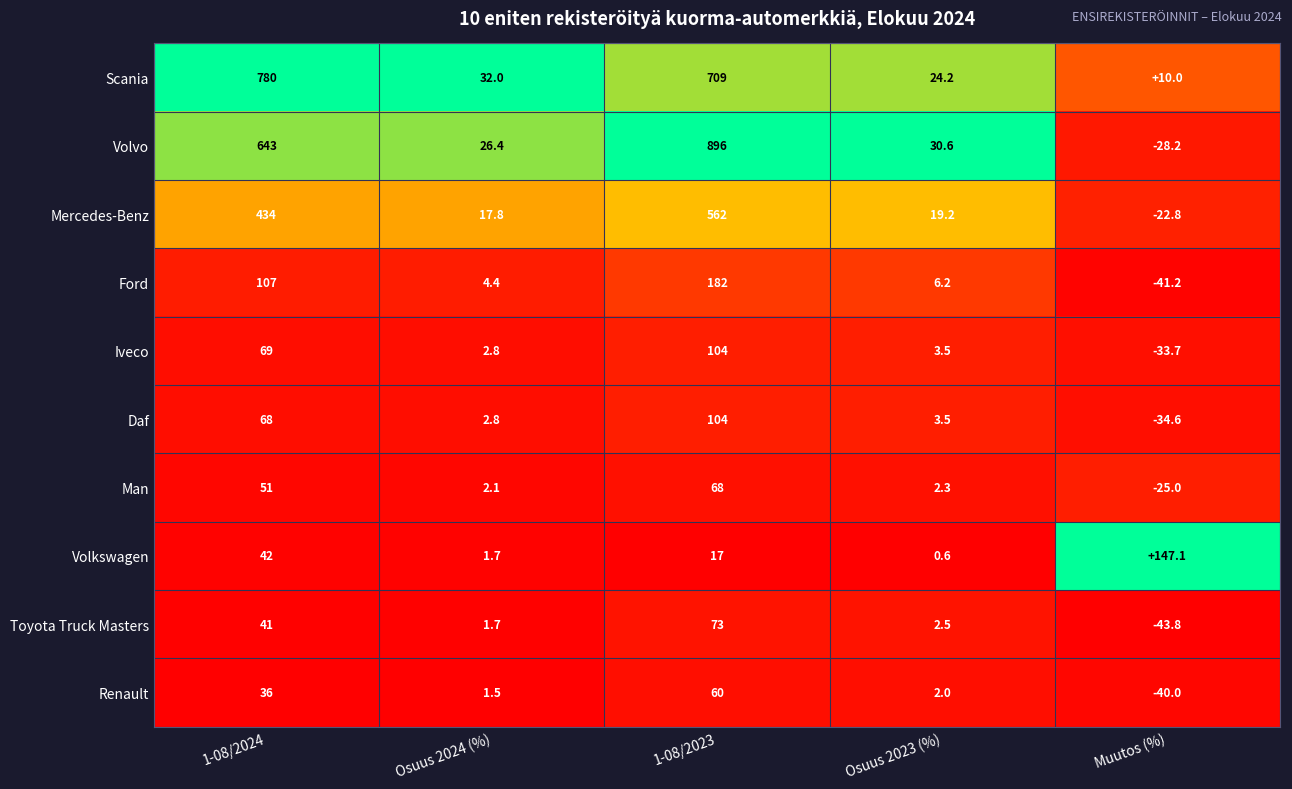

How many categories are shown in the chart?

5